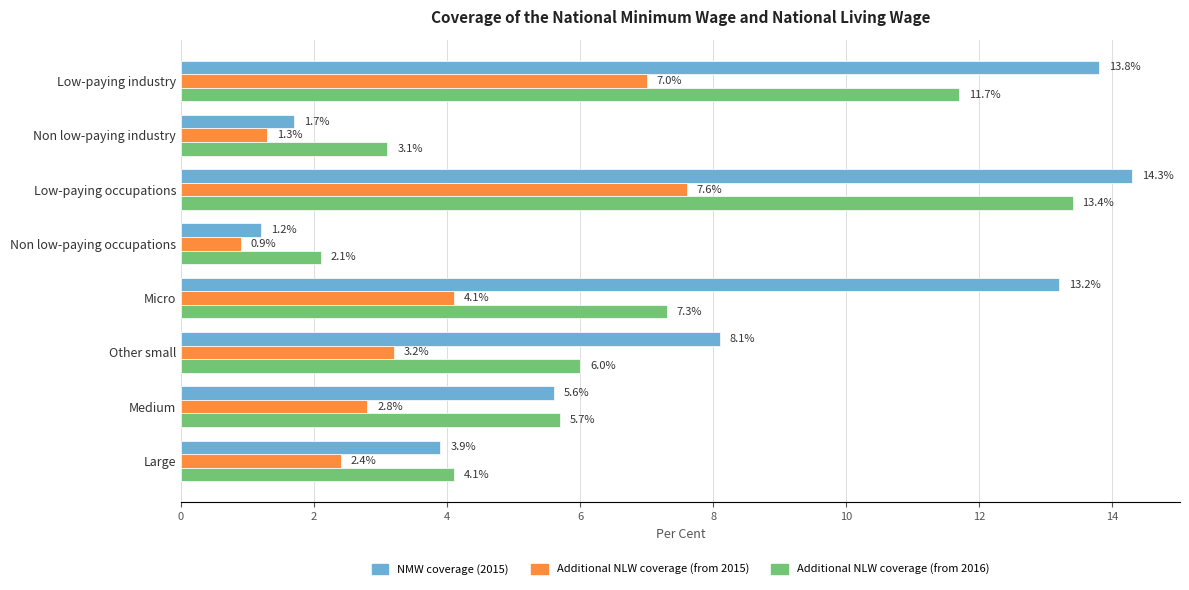

Is it true that Additional NLW coverage (from 2016) equals 7.3 at Micro?

True